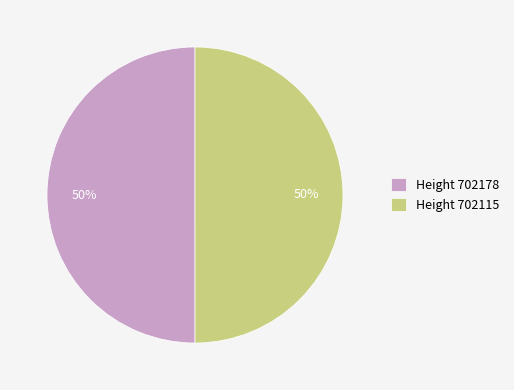

To the nearest percent, what portion does Height 702178 represent?

50%